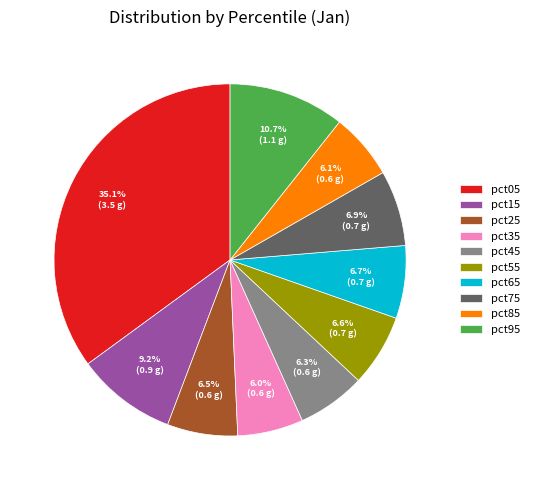

Which has a higher value, pct95 or pct65?

pct95